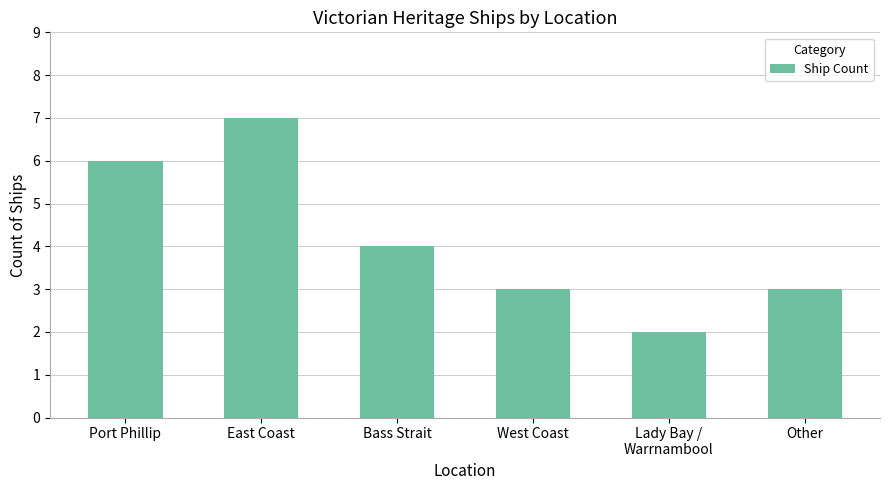

Does the chart contain any negative values?

No